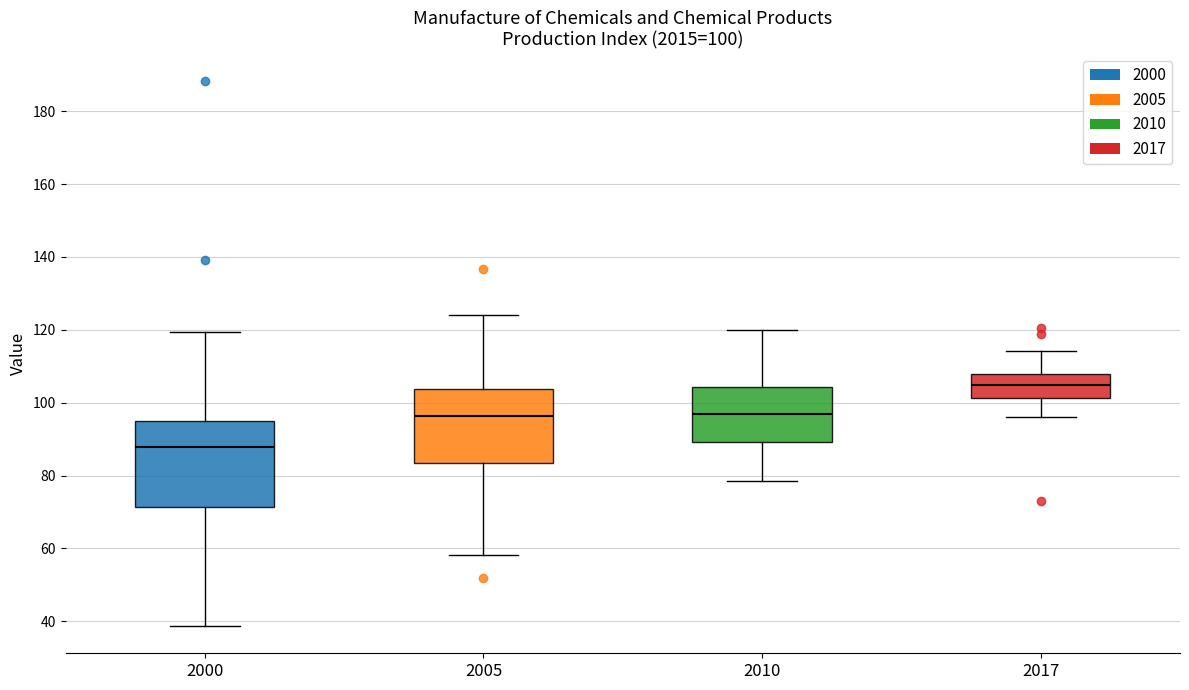

Comparing the boxes themselves (not the whiskers), which one is the tallest?

2000